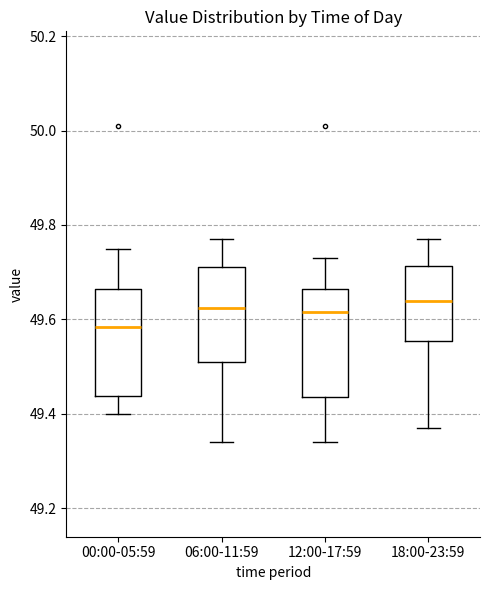

Where does the upper whisker of the box for 18:00-23:59 end on the y-axis? The values are not printed on the chart, so give them approximately, as read against the axis.

49.78